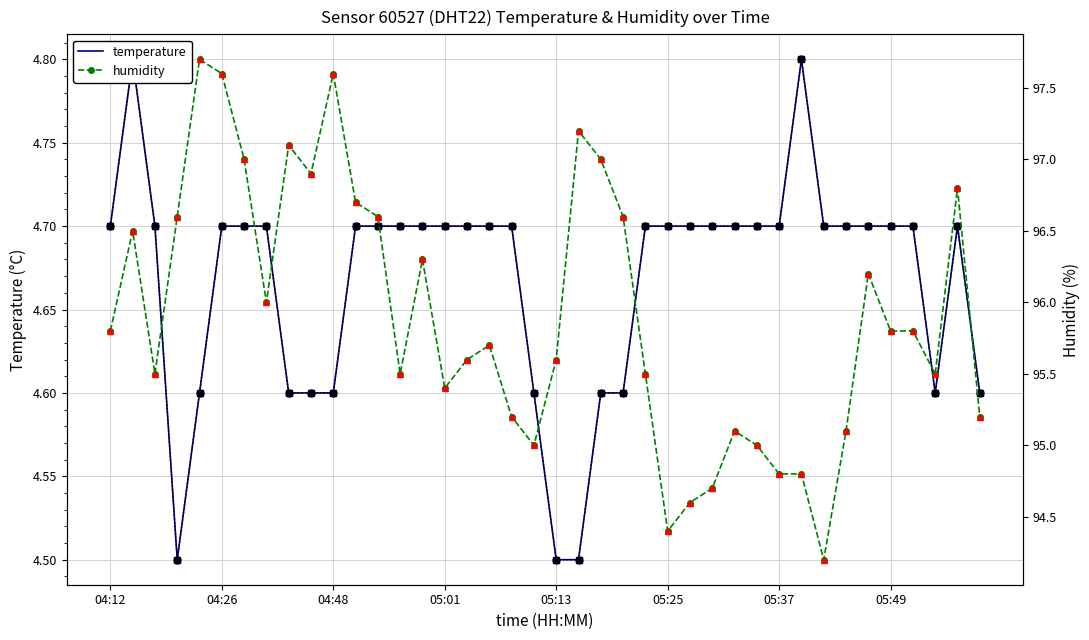

Is it true that humidity equals 52.1 at 05:37?

False